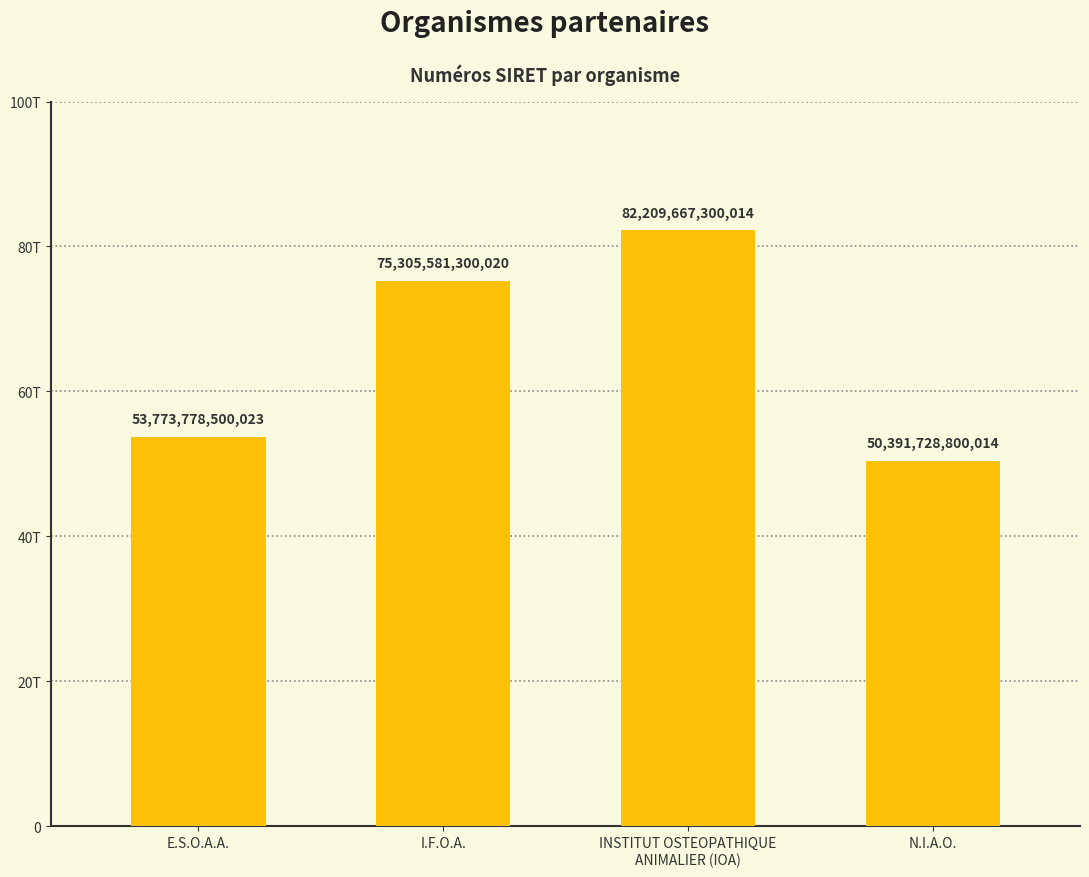

What is the approximate value at N.I.A.O., to the nearest 50?

50391728800000